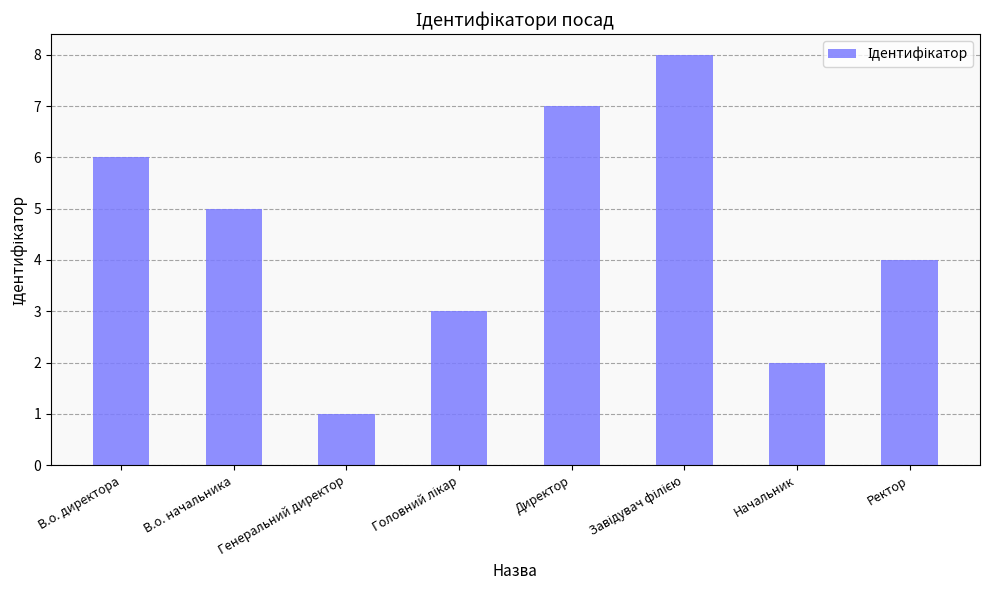

What is the approximate value at Директор?

7